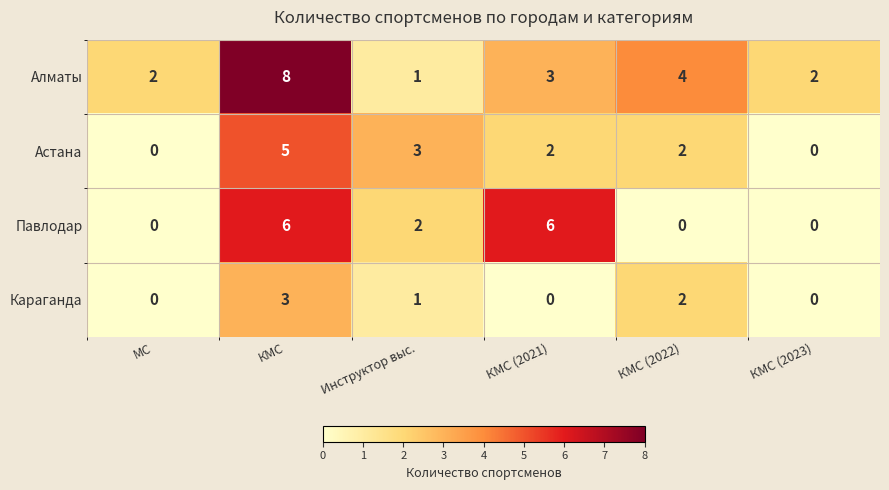

At КМС (2021), list the series in order from largest to smallest.

Павлодар, Алматы, Астана, Караганда